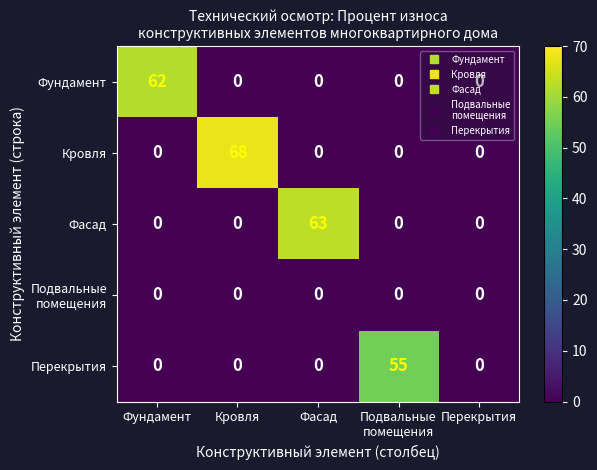

Which series has the largest range (max minus min)?

Кровля